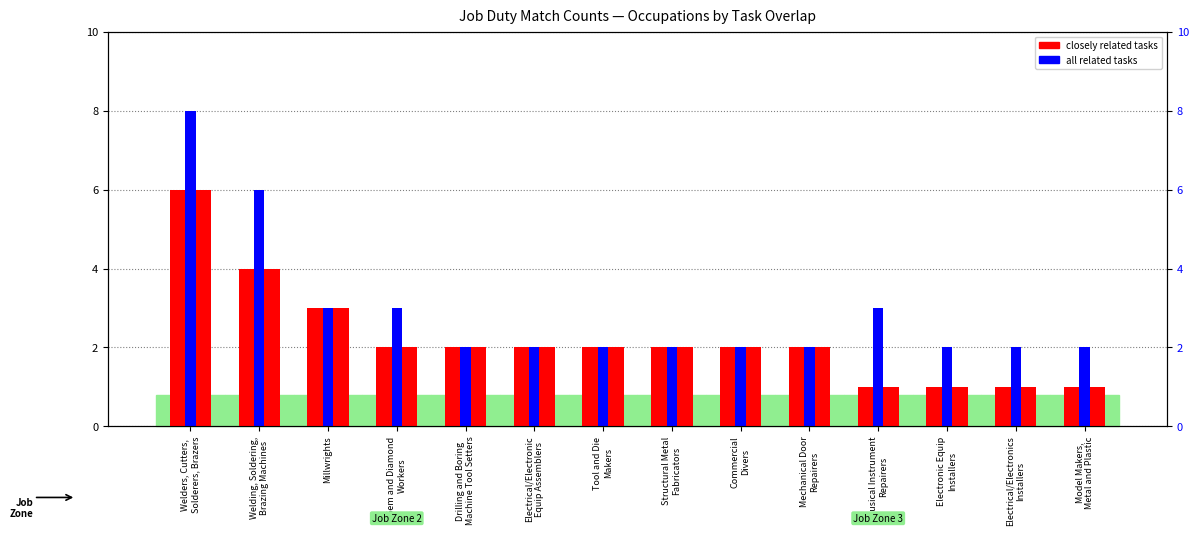

Between Welders, Cutters,
Solderers, Brazers and Welding, Soldering,
Brazing Machines, which is larger?

Welders, Cutters,
Solderers, Brazers